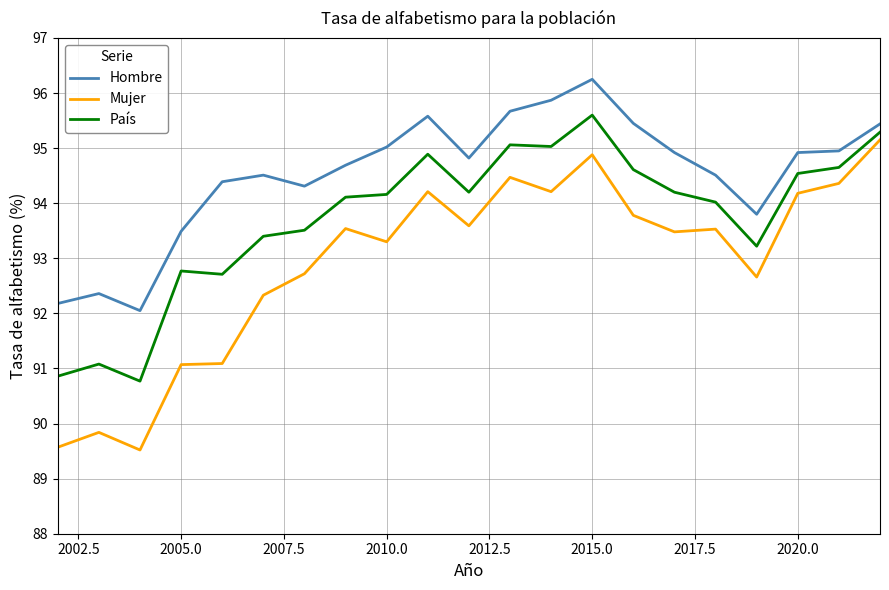

What is the lowest value of the País series?

90.8